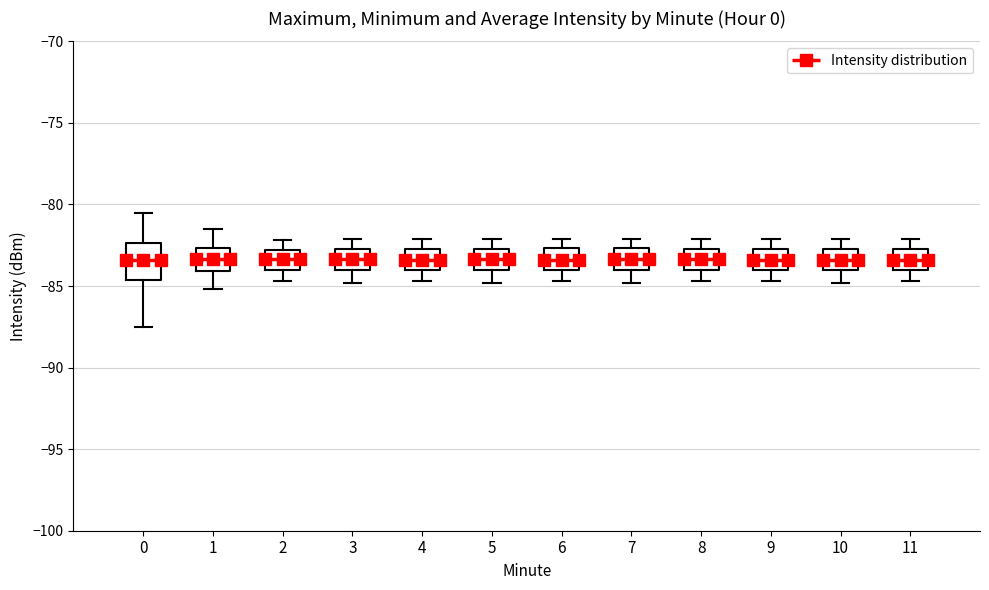

Where does the upper whisker of the box at x = 10 end on the y-axis? The values are not printed on the chart, so give them approximately, as read against the axis.

-82.0